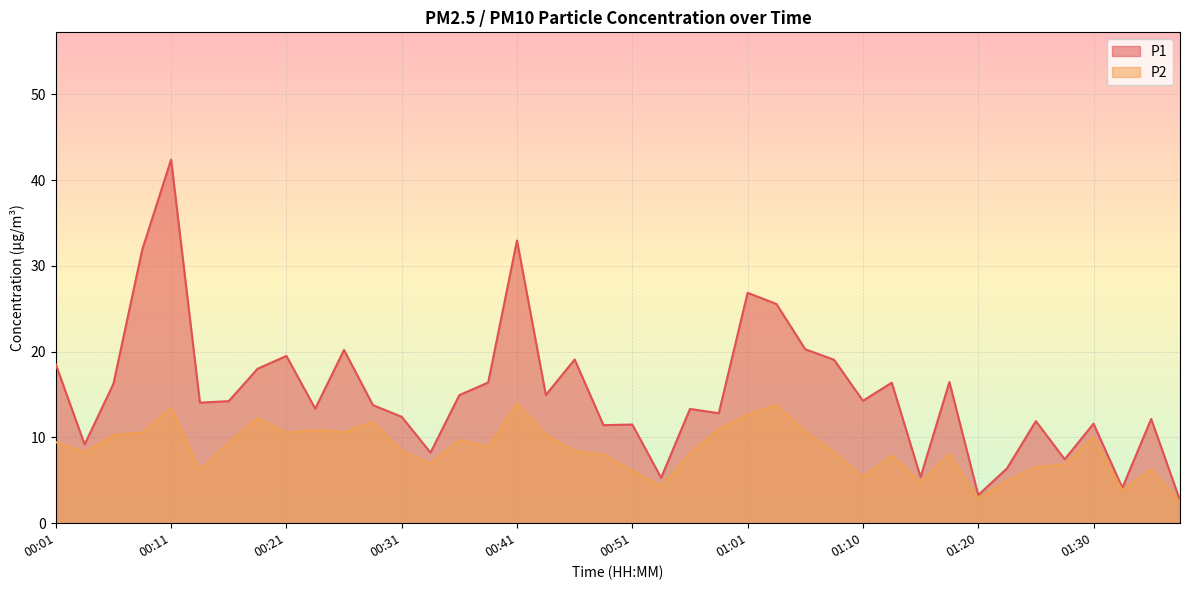

How many interior local peaks does the P2 series have?

11